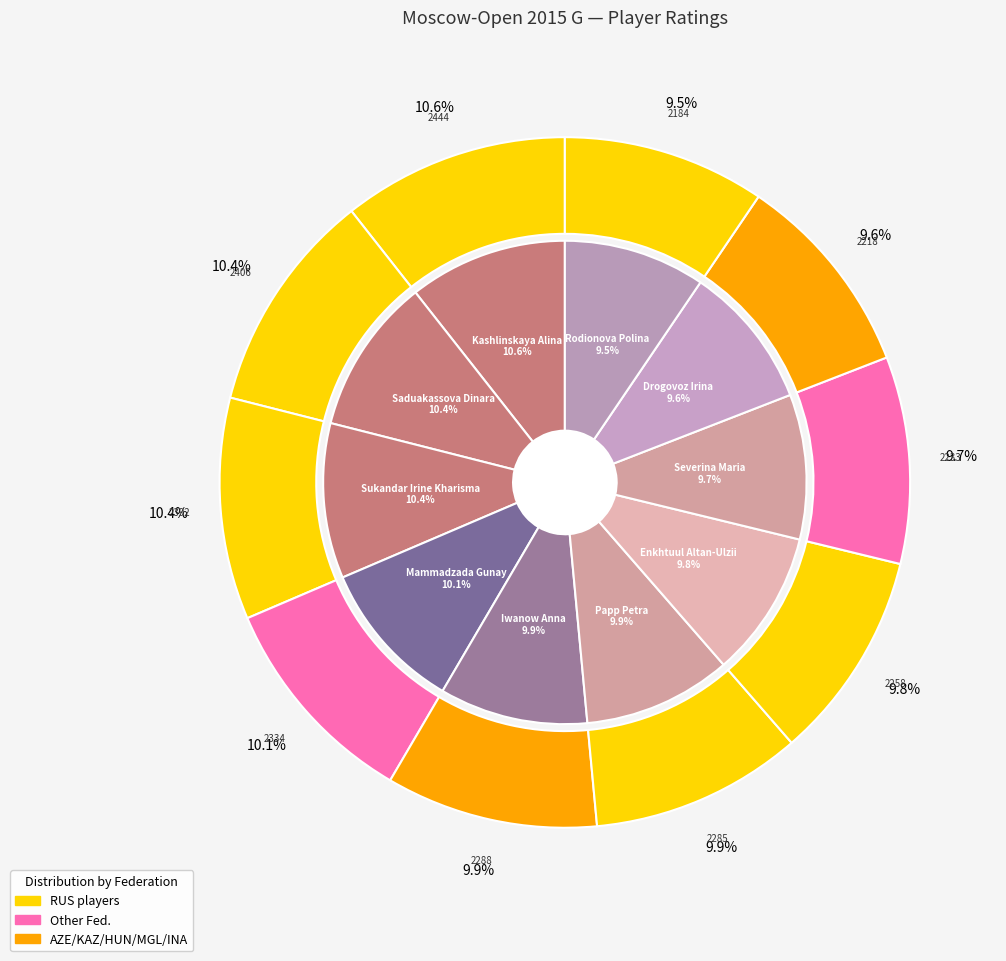

To the nearest percent, what portion does Drogovoz Irina represent?

10%